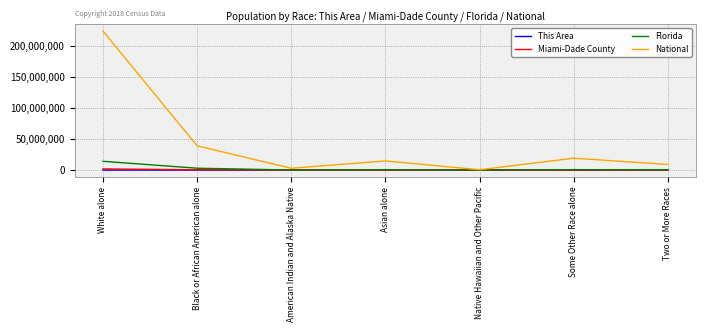

Is it true that This Area equals 0 at Native Hawaiian and Other Pacific?

True